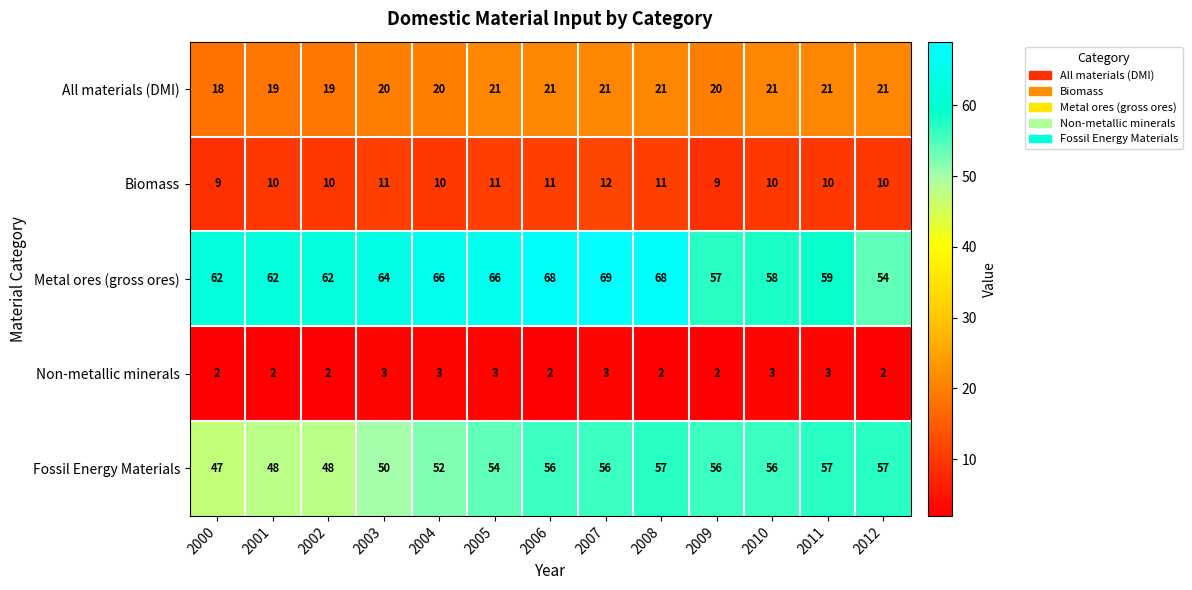

Is it true that Fossil Energy Materials equals 47 at 2000?

True